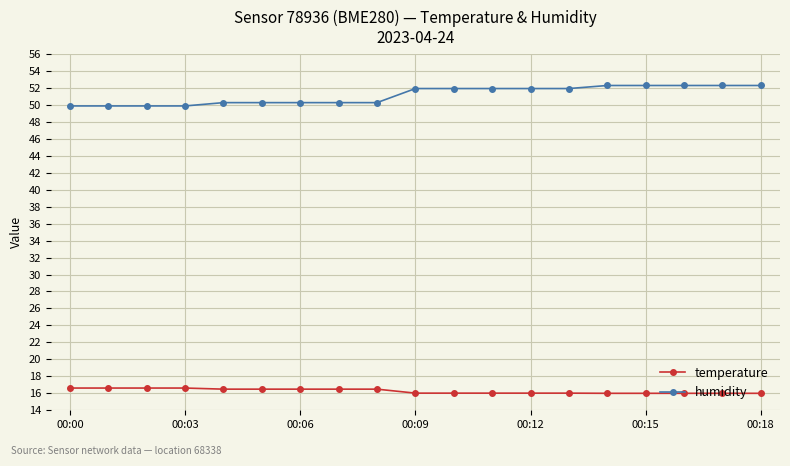

Rank the series by their average value, from lowest to highest.

temperature, humidity